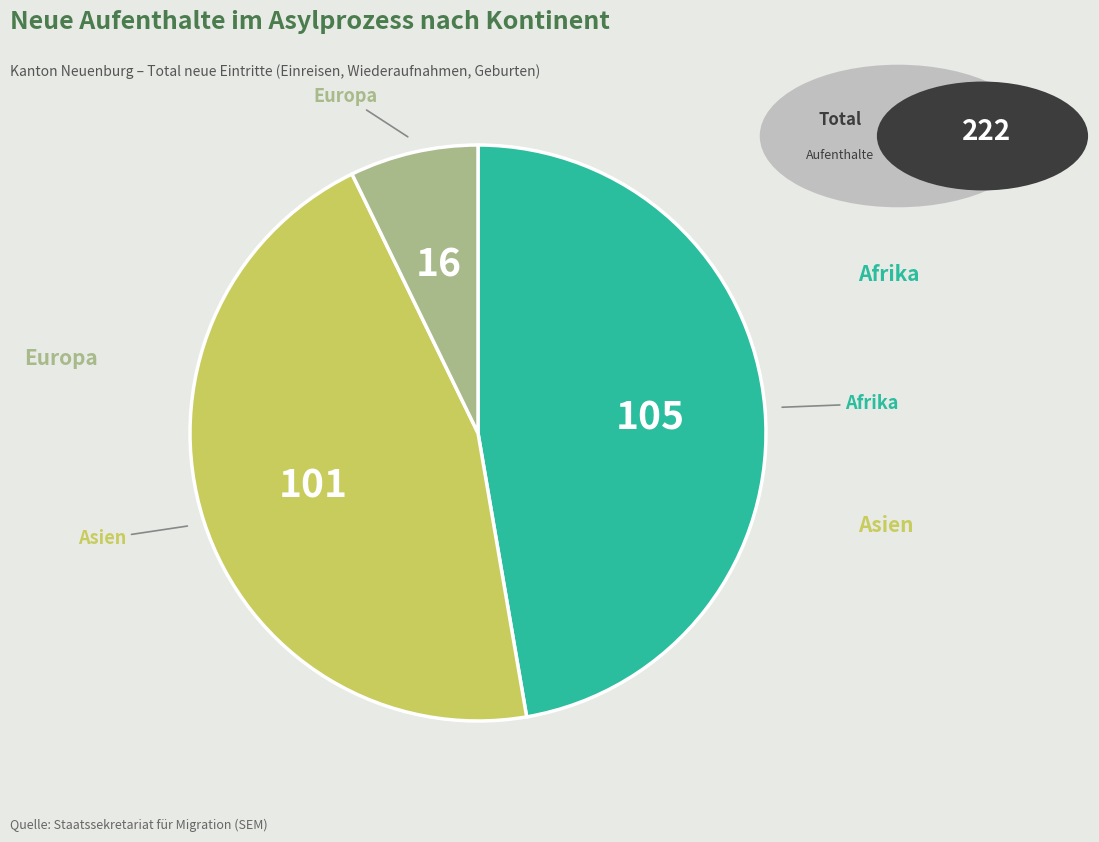

Is there any slice that represents more than half of the pie?

No